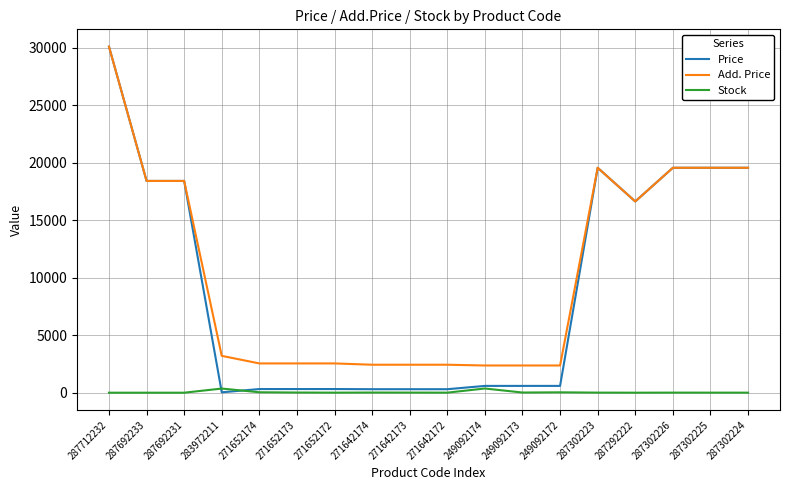

What is the minimum value for Add. Price?

2366.5